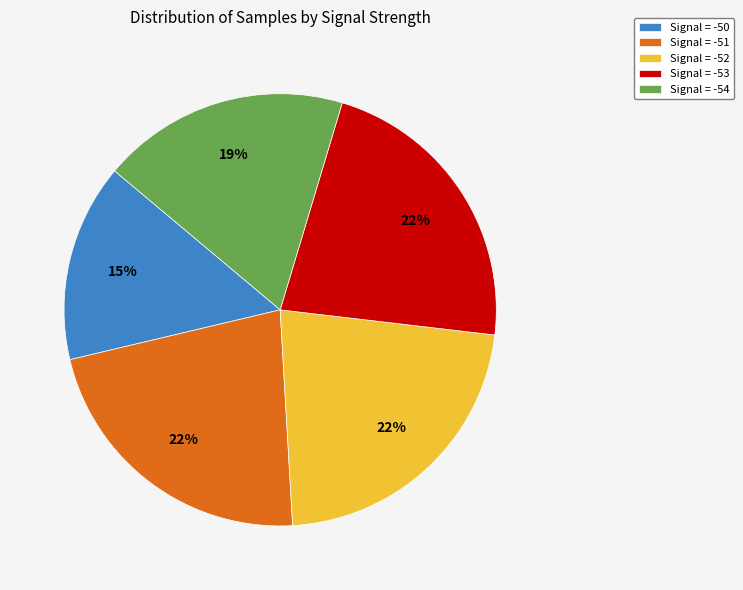

Which slice is the smallest?

Signal = -50